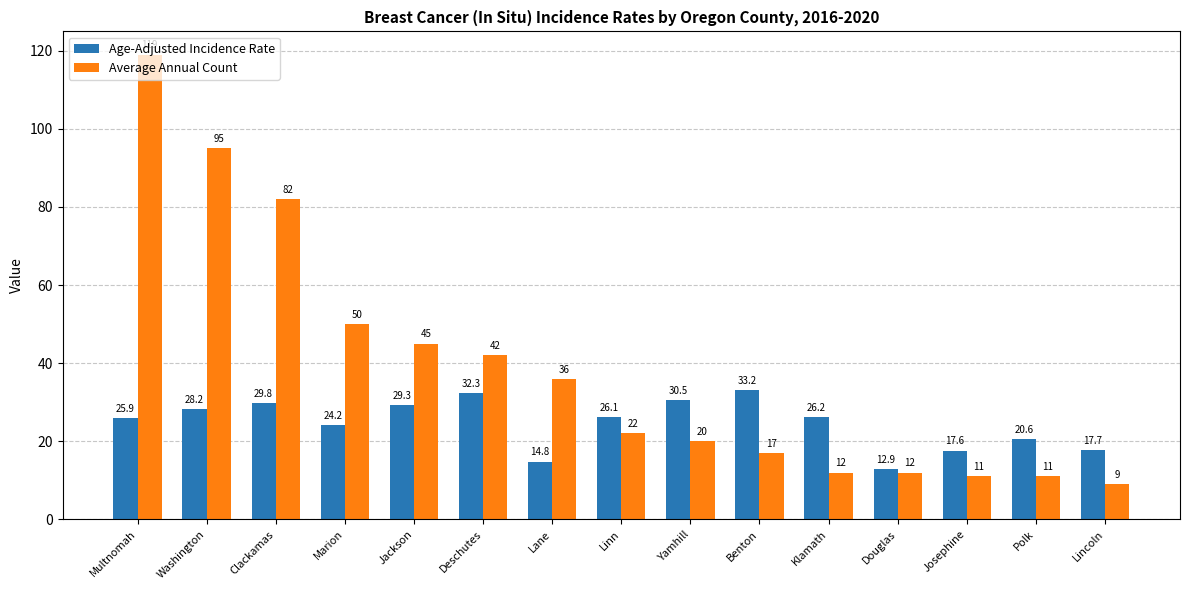

What is the label of the 7th bar from the right?

Yamhill